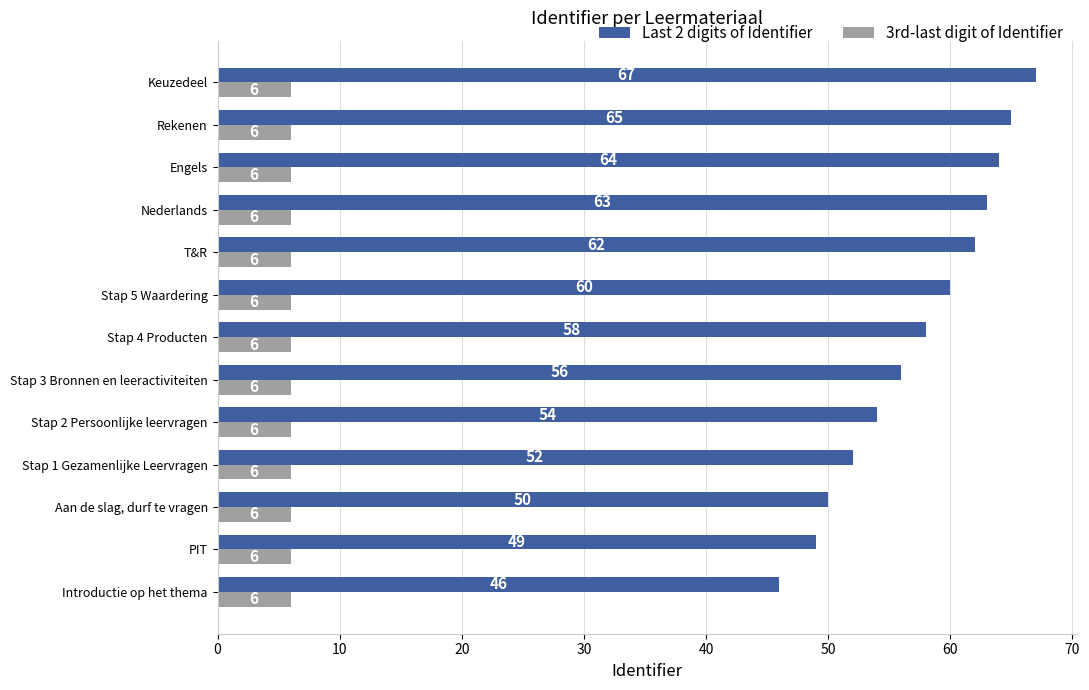

What is the difference between the maximum and second lowest values in the Last 2 digits of Identifier series?

18